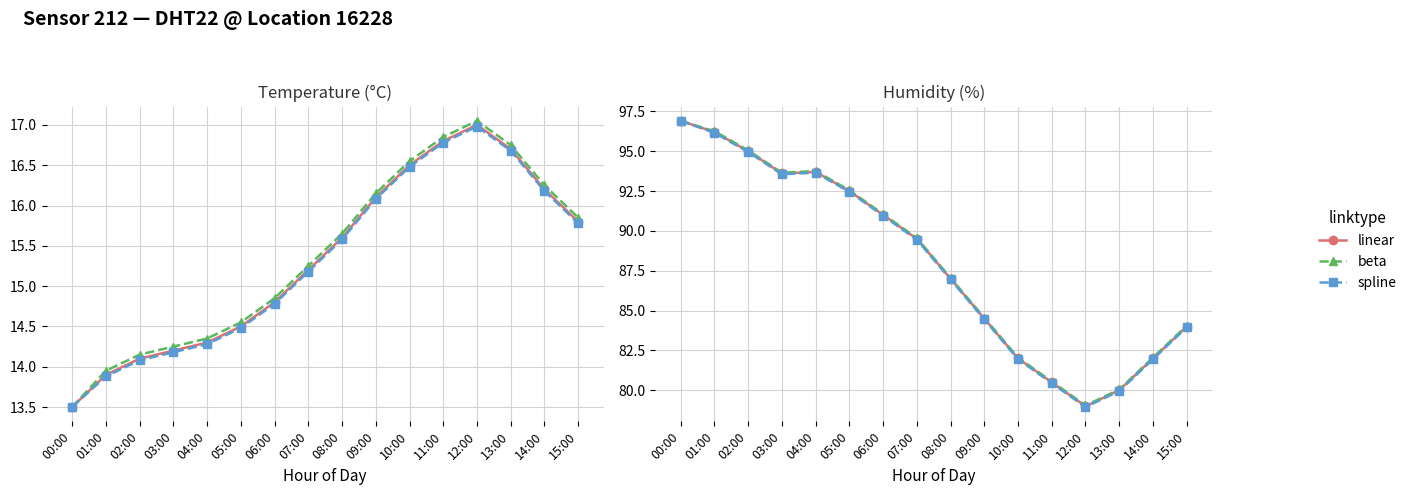

How many lines are shown in the chart?

3